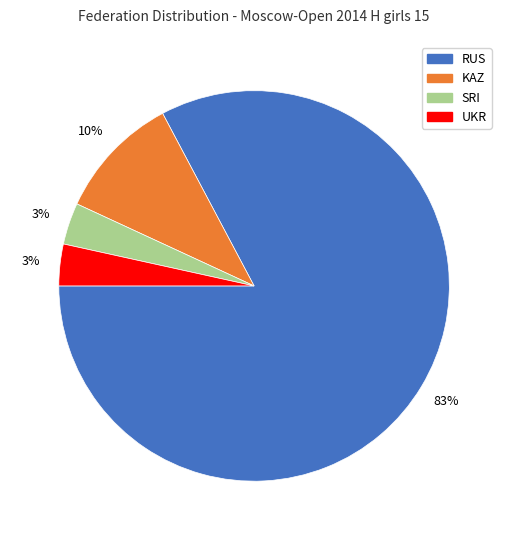

Does RUS represent more than half of the total?

Yes